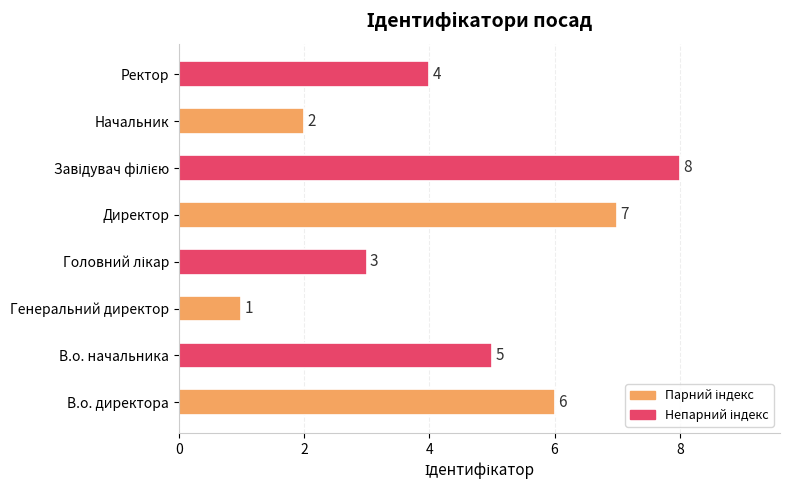

How many series are shown in this chart?

1